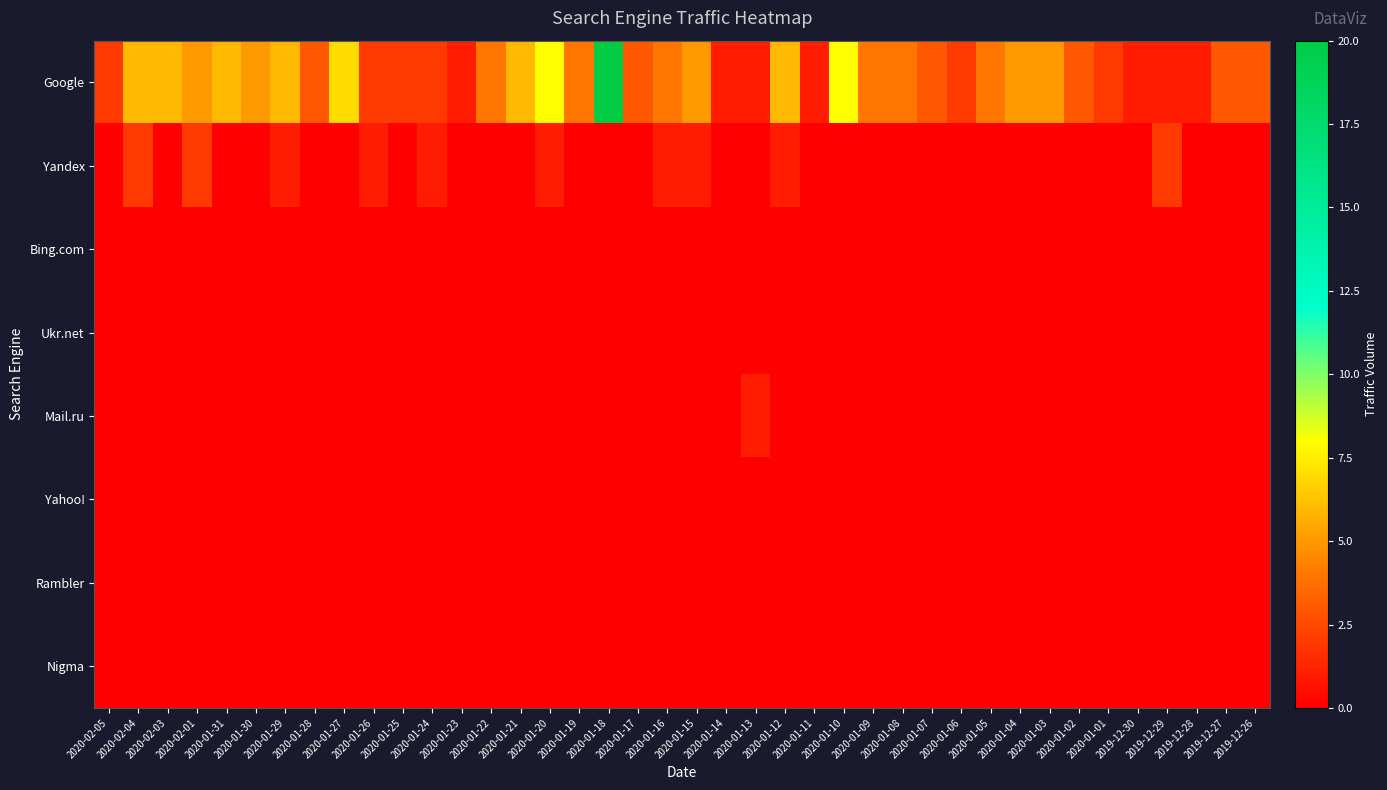

Between 2019-12-26 and 2020-01-17, which is larger?

2019-12-26